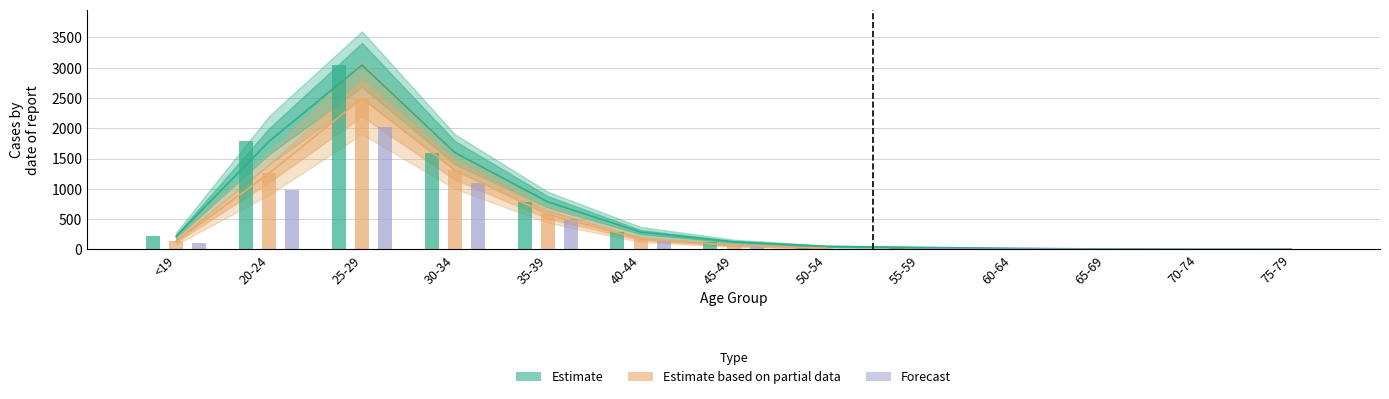

Which series has the largest total across all categories?

Estimate